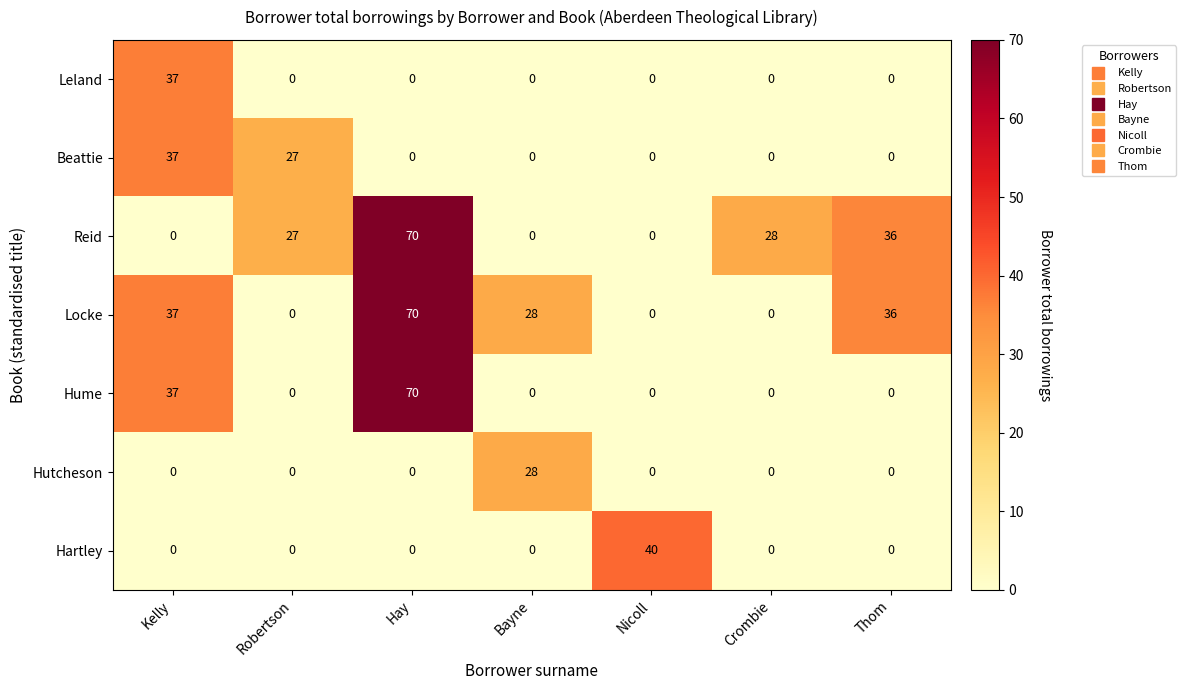

Count the number of data series in this chart.

7